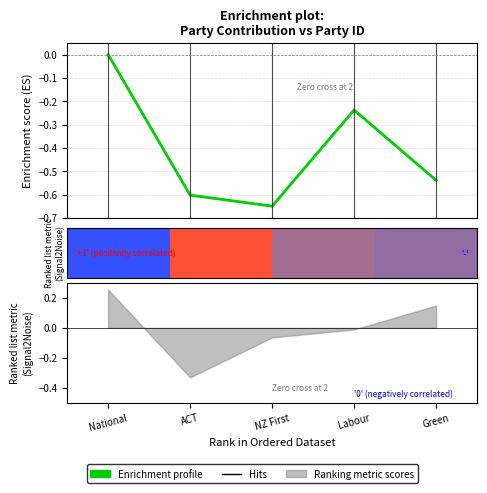

Which has a higher value, Green or National?

National